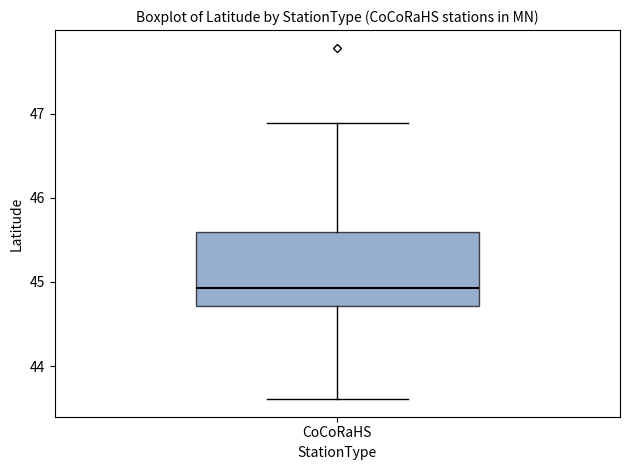

Where does the median line of the box for CoCoRaHS sit on the y-axis? The values are not printed on the chart, so give them approximately, as read against the axis.

44.9